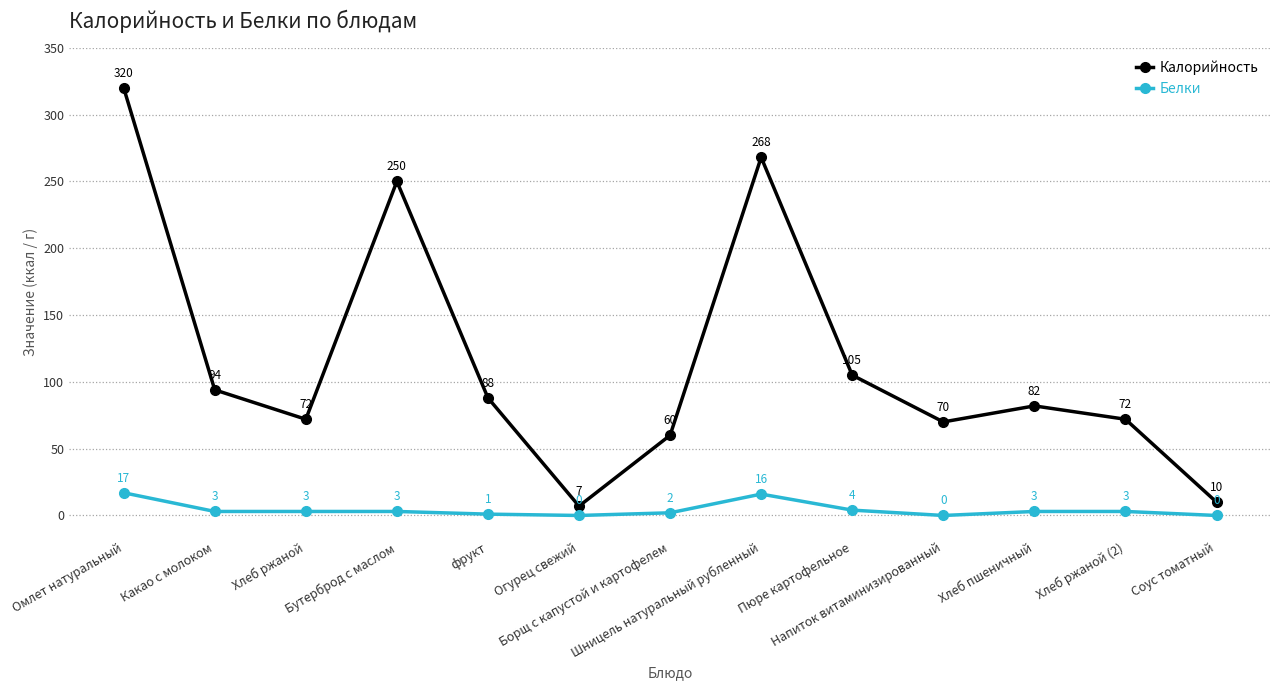

At which category is the sum across all series the highest?

Омлет натуральный